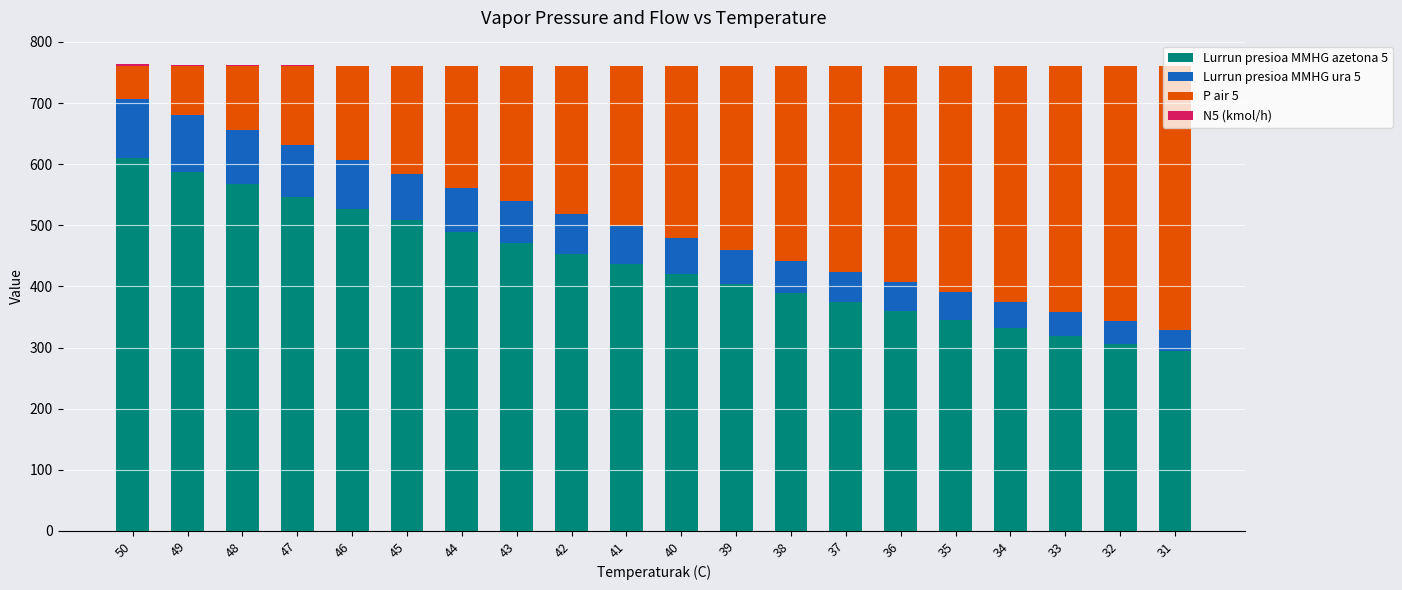

The Lurrun presioa MMHG azetona 5 series shows 587.9 at 49. True or false?

True